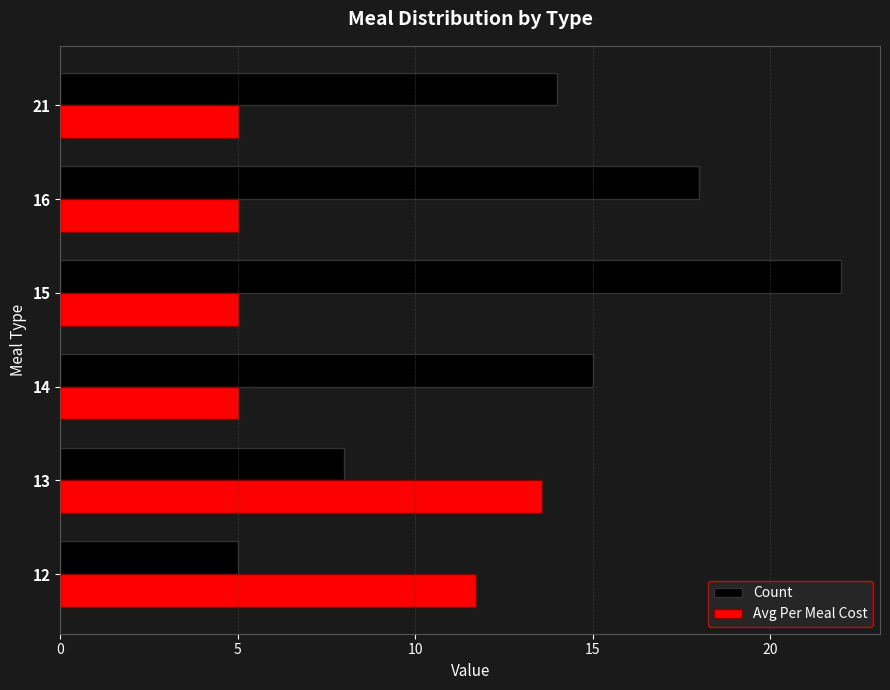

Which series has the largest total across all categories?

Count